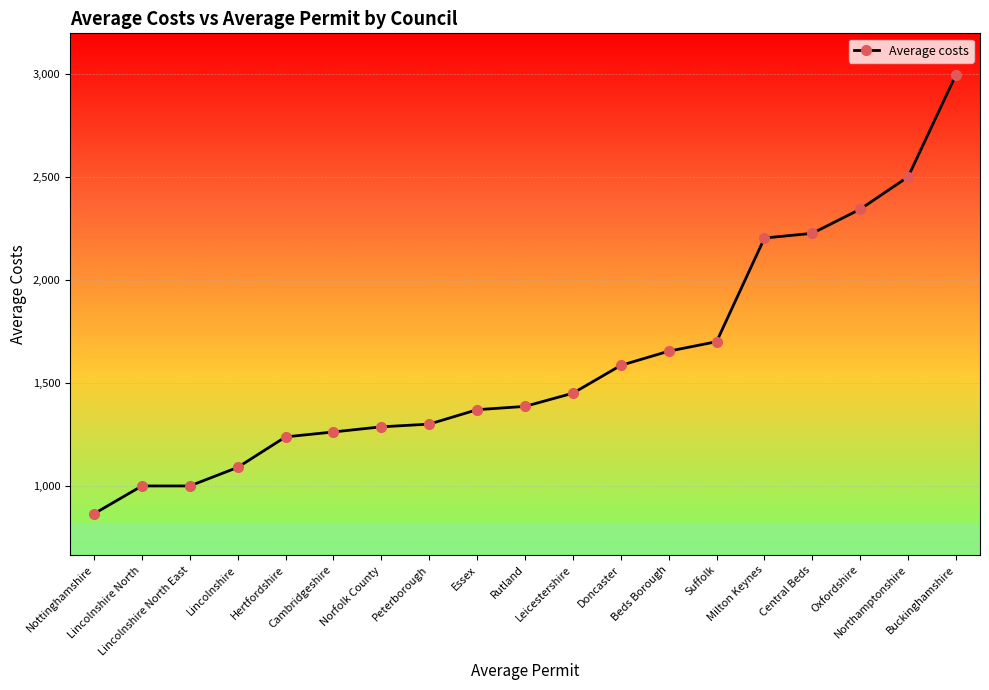

Read the value at Northamptonshire.

2500.0